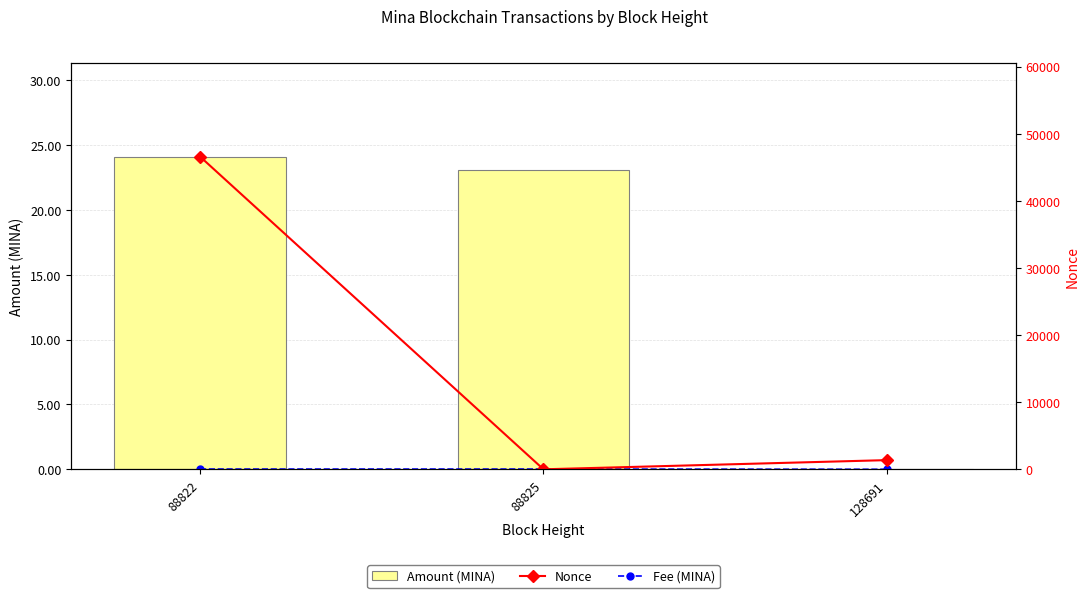

Rank the categories by Fee (MINA) value from lowest to highest.

128691, 88822, 88825